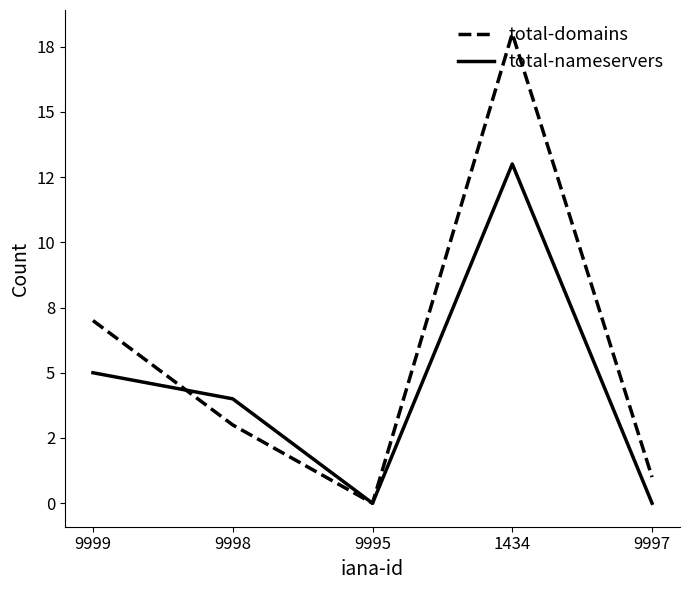

Between which two adjacent categories do total-nameservers and total-domains first intersect?

9999 and 9998